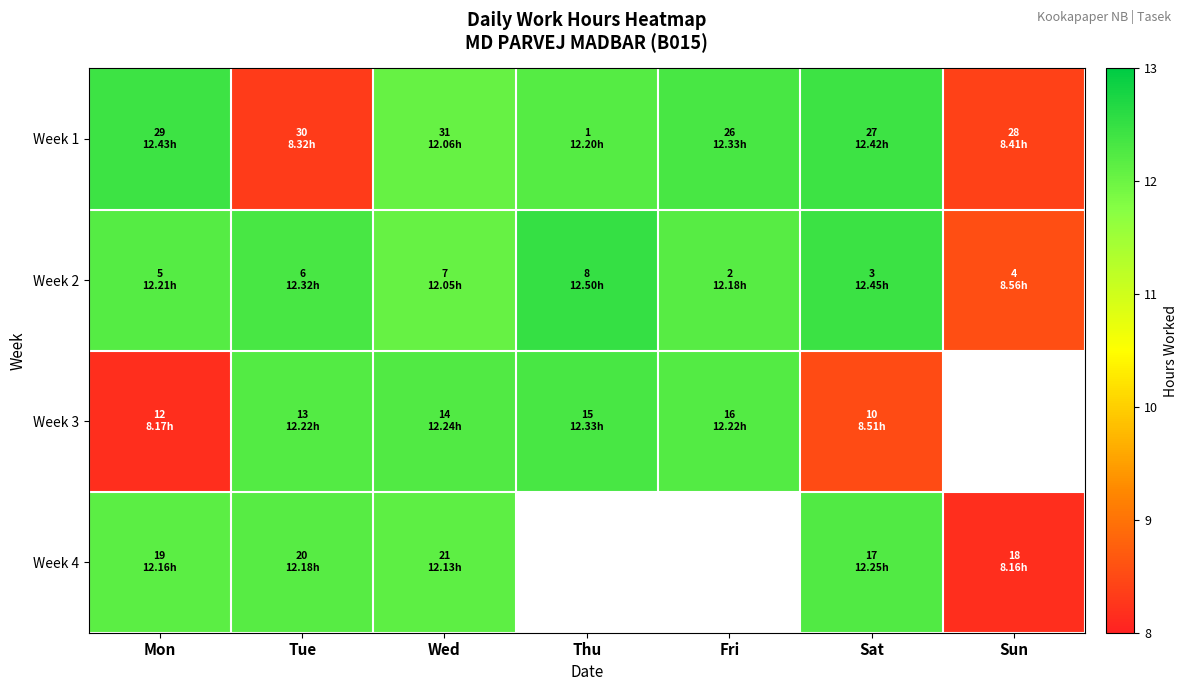

At how many categories does at least one series exceed 8?

7